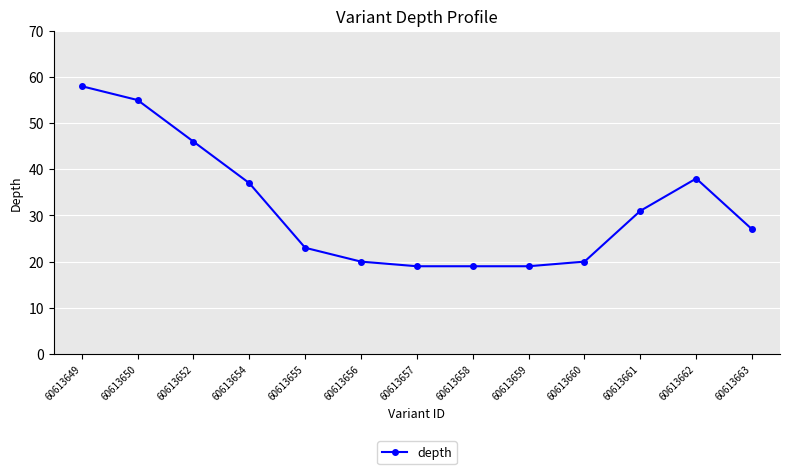

Where does the data first go above 27?

60613649